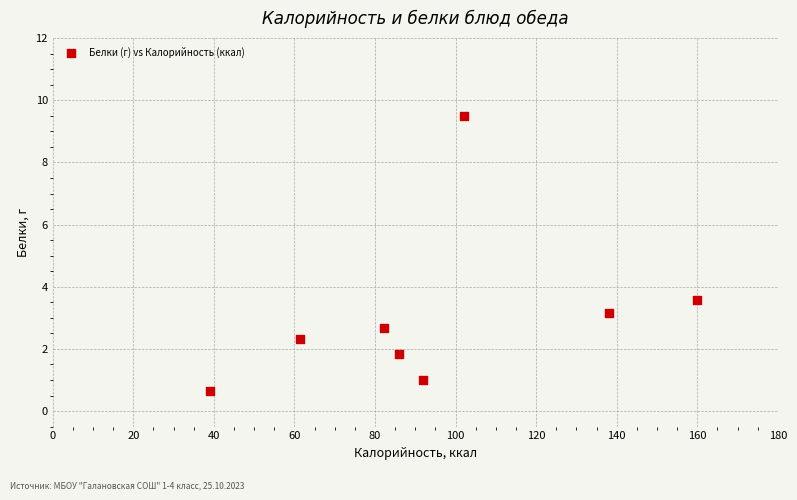

What is the range of X values (max minus min)?

121.0